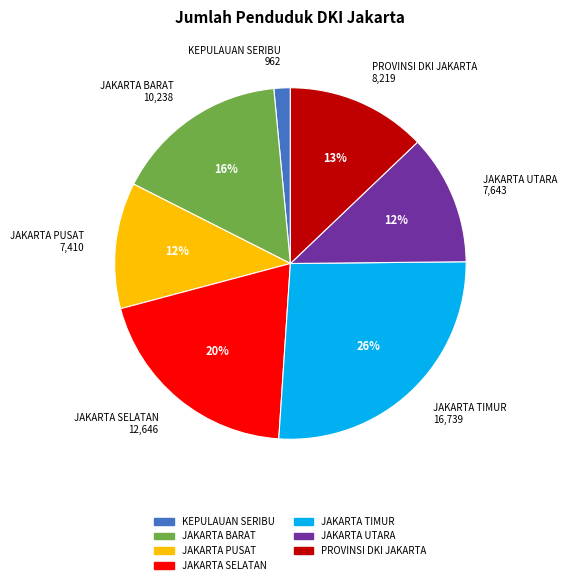

To the nearest percent, what is the difference between the PROVINSI DKI JAKARTA and JAKARTA SELATAN slice percentages?

7%